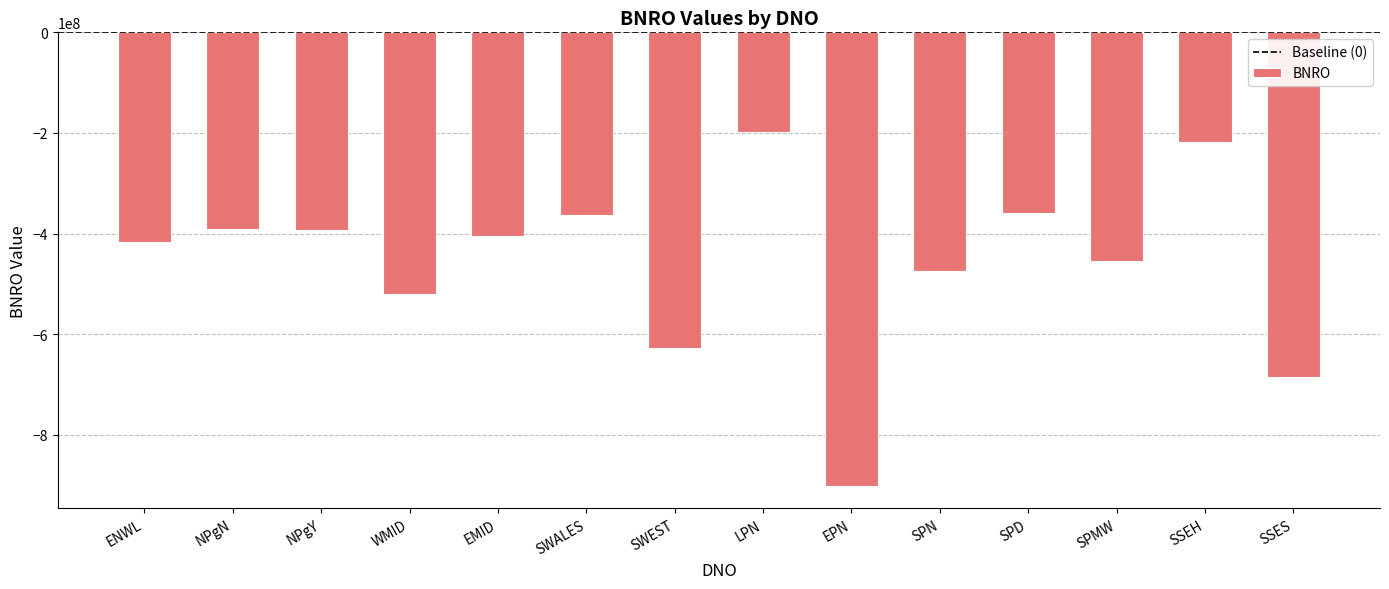

How many bars are there in total?

14